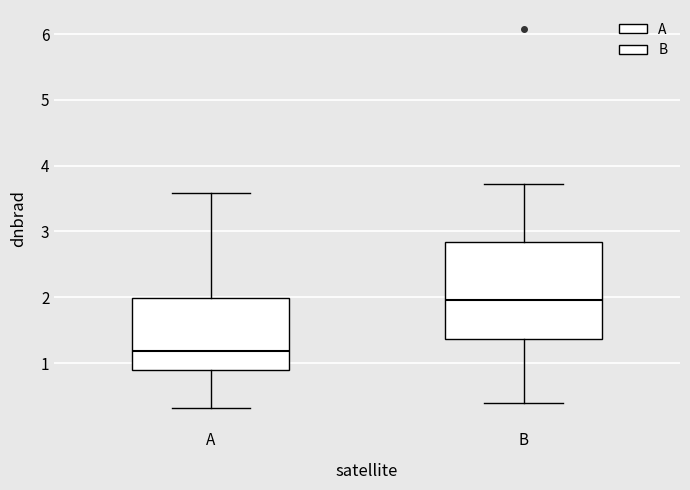

Comparing the boxes themselves (not the whiskers), which one is the tallest?

B